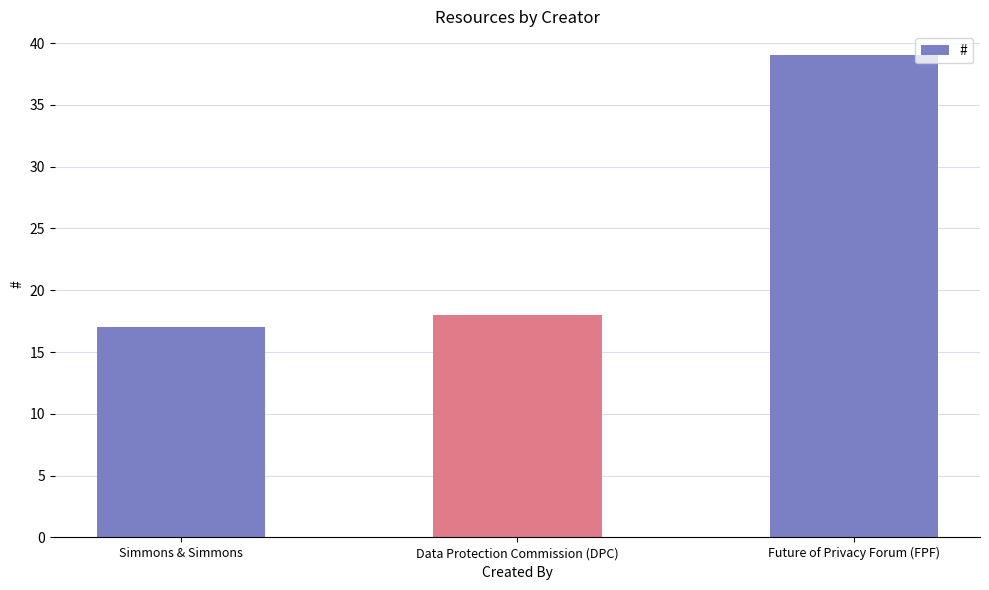

The chart shows a value of 20 at Future of Privacy Forum (FPF). True or false?

False